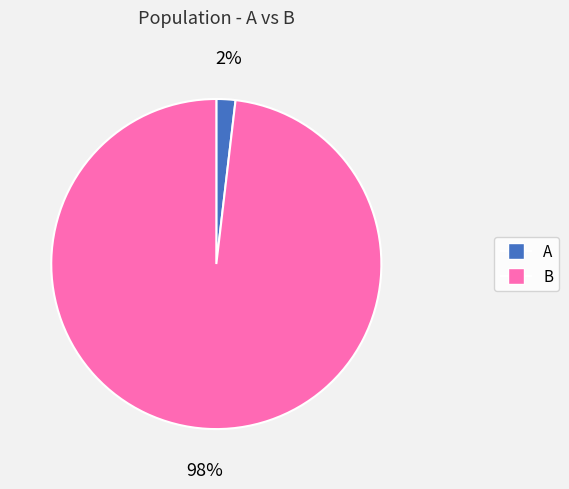

True or false: A accounts for 2% of the total.

True